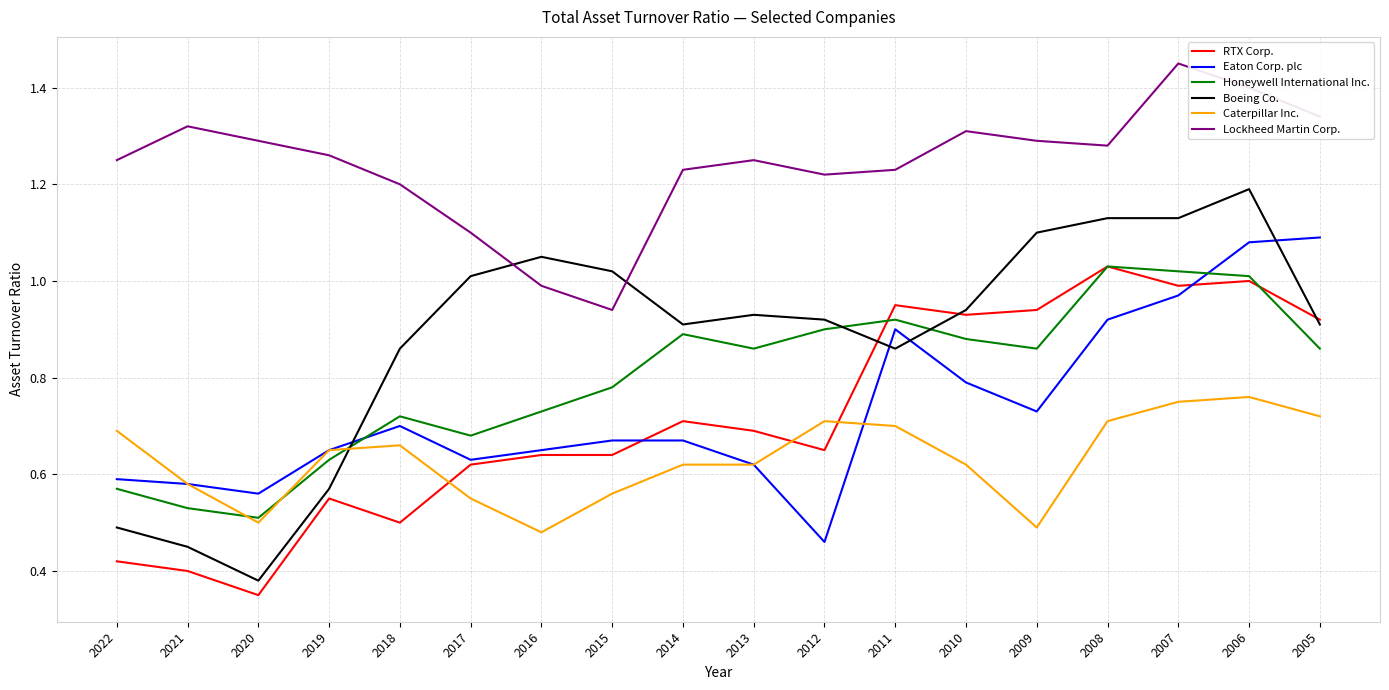

Which category has the lowest value in the Boeing Co. series?

2020